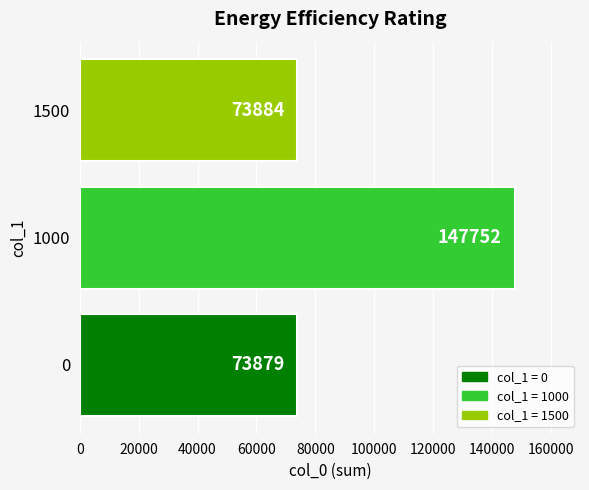

What is the smallest value displayed?

73879